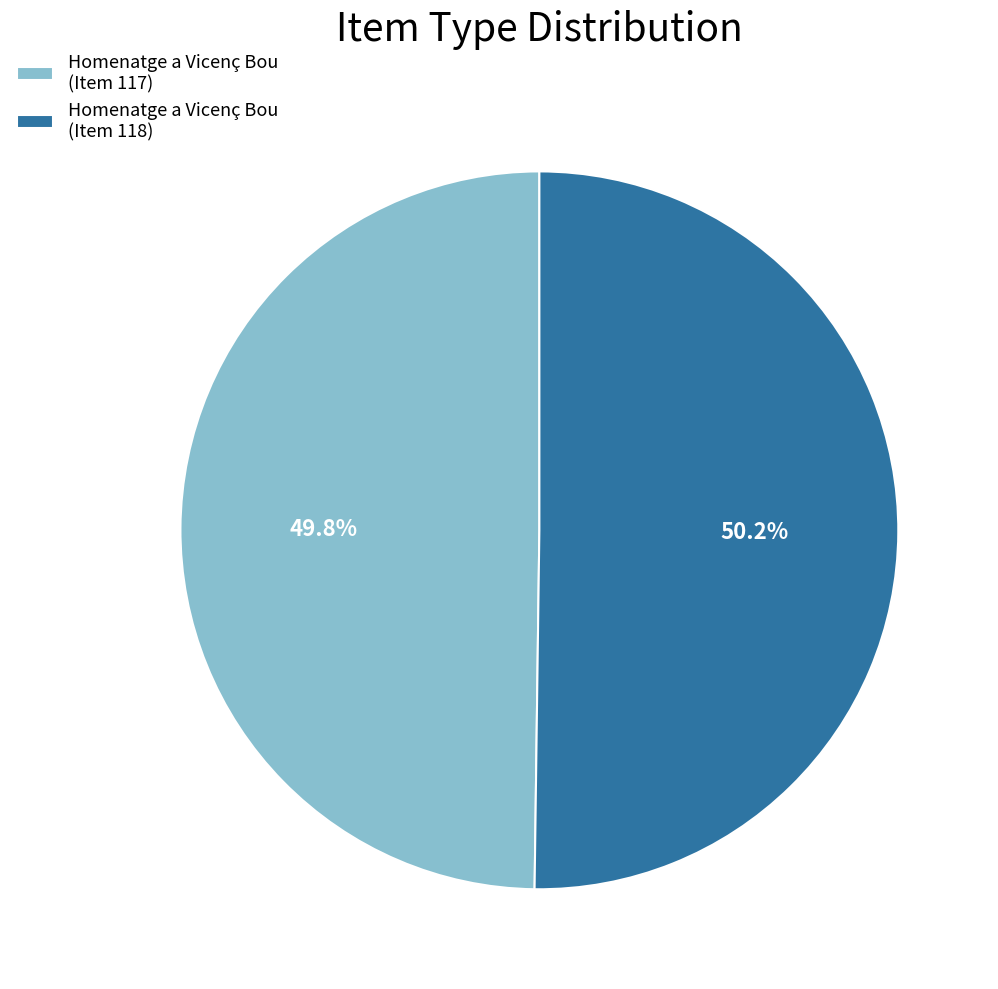

Count the number of slices in the pie.

2